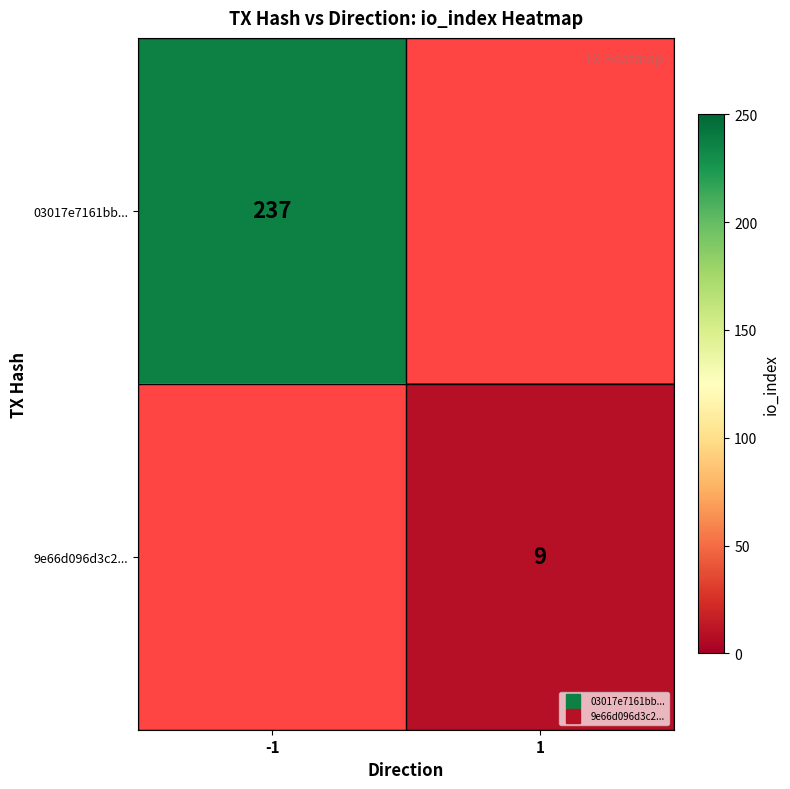

What is the maximum value shown in the chart?

237